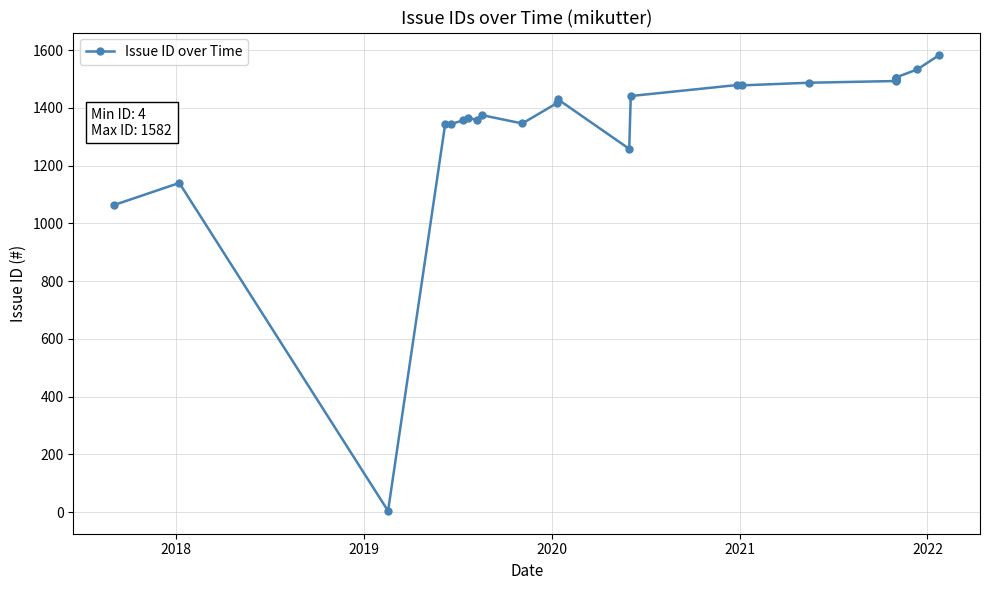

Reading right to left, list all the values displayed in this chart.

1582	1533	1505	1503	1502	1500	1498	1497	1496	1495	1493	1487	1478	1479	1441	1258	1430	1417	1346	1375	1358	1366	1357	1344	1343	4	1140	1064